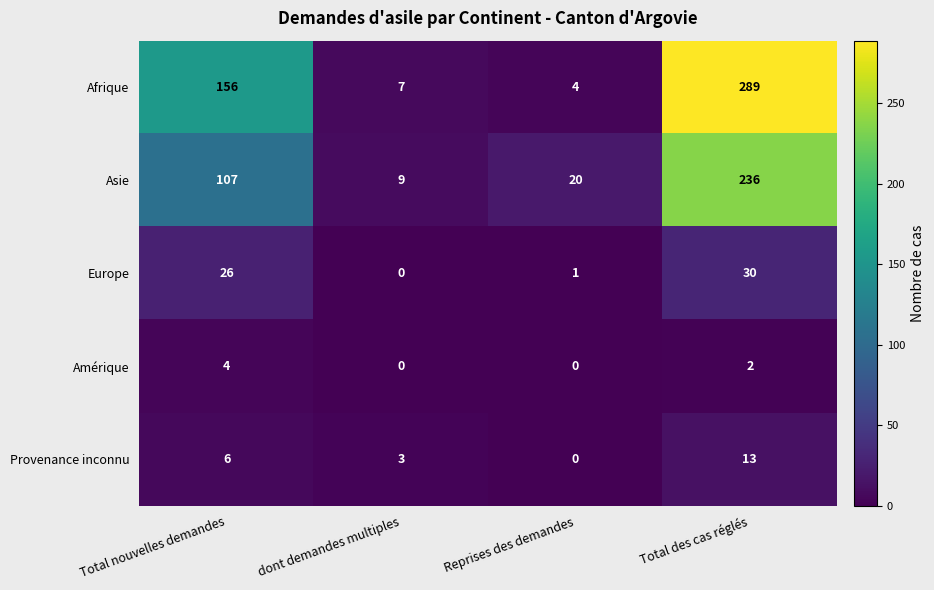

What is the spread (max minus min) of values at Total des cas réglés?

287